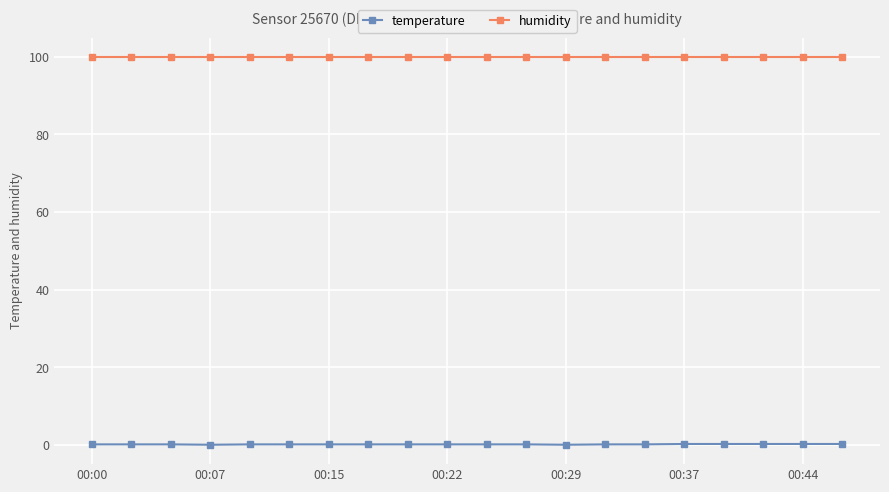

What is the greatest value displayed?

99.9